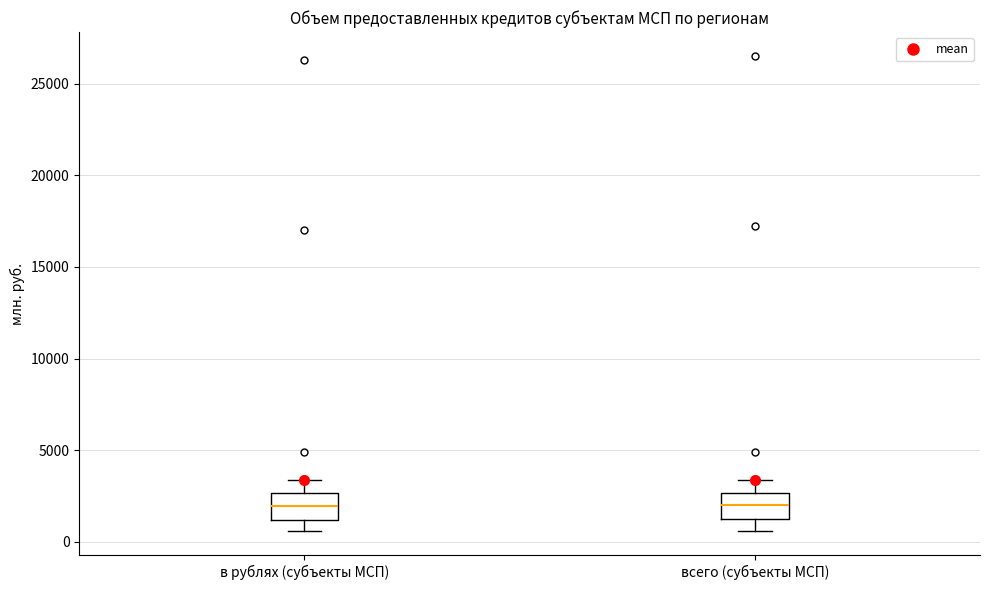

Reading left to right, transcribe this box plot: for each box, give where its median line is, the range the box spans, and where its two whiskers end, as read against the y-axis. The values are not printed on the chart, so give them approximately, as read against the axis.

в рублях (субъекты МСП): median 2000, box 1000 to 2500, whiskers 500 to 3500
всего (субъекты МСП): median 2000, box 1500 to 2500, whiskers 500 to 3500